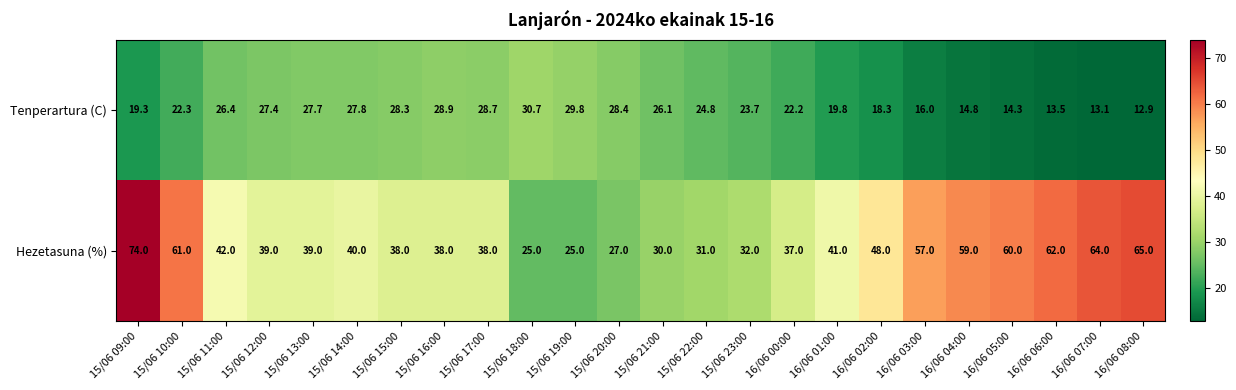

What is the difference between the maximum and second lowest values in the Tenperartura (C) series?

17.6